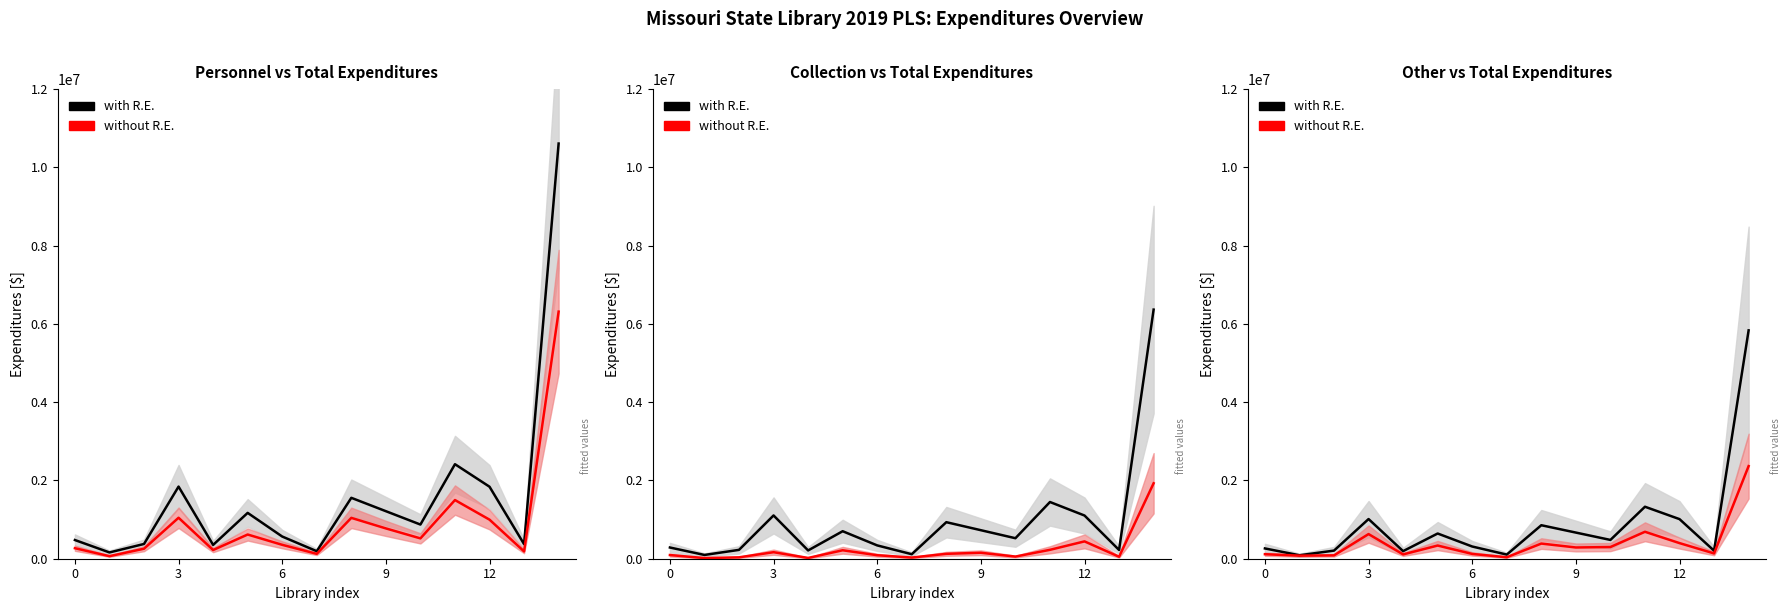

What is the spread (max minus min) of values at 7?

68192.4